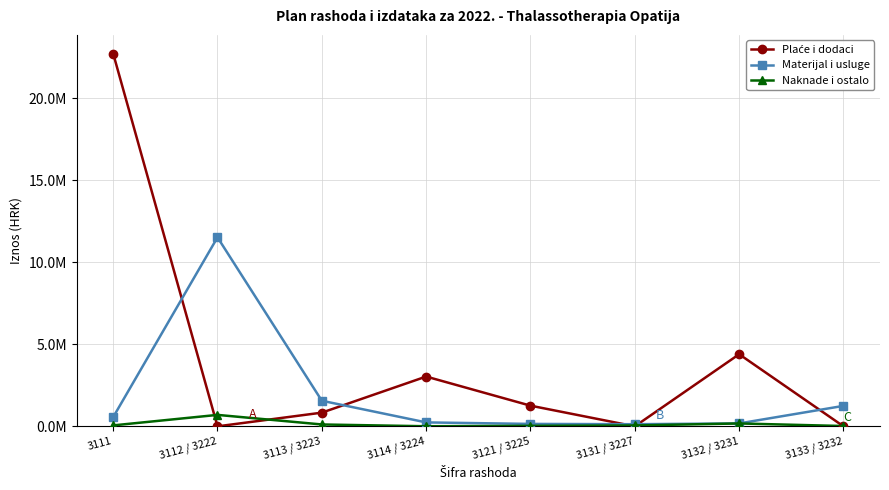

What is the value of the Plaće i dodaci point at the 3rd from the left?

835000